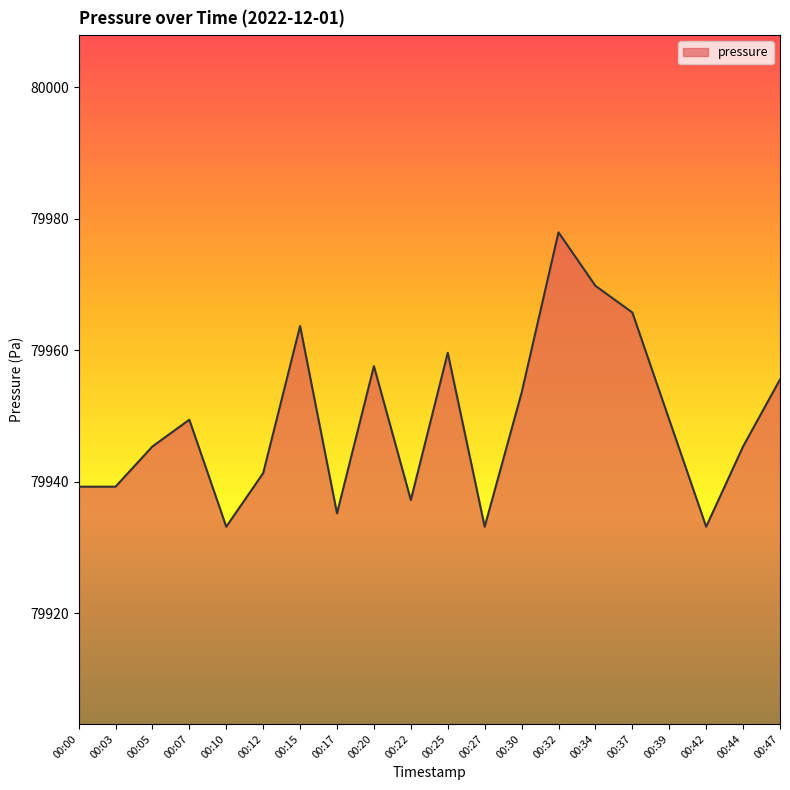

The chart shows a value of 42915.1 at 00:44. True or false?

False